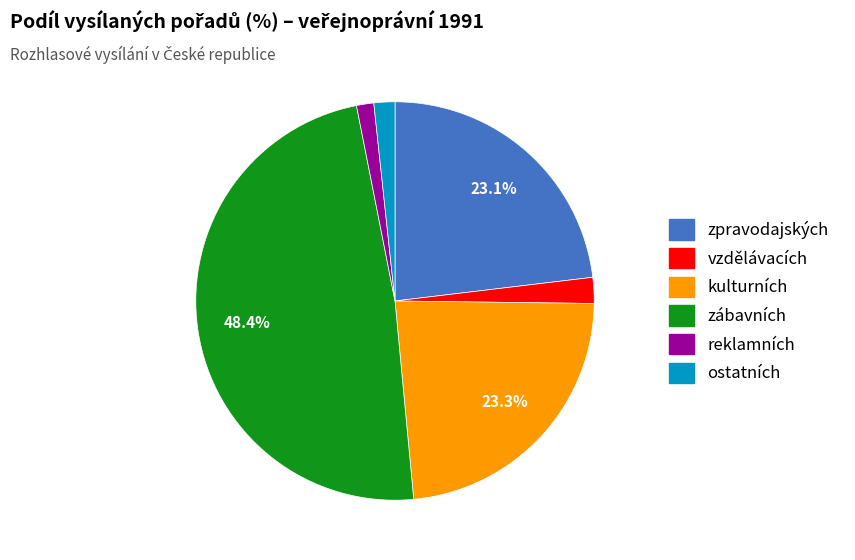

How much of the chart is everything except kulturních?

76.7%